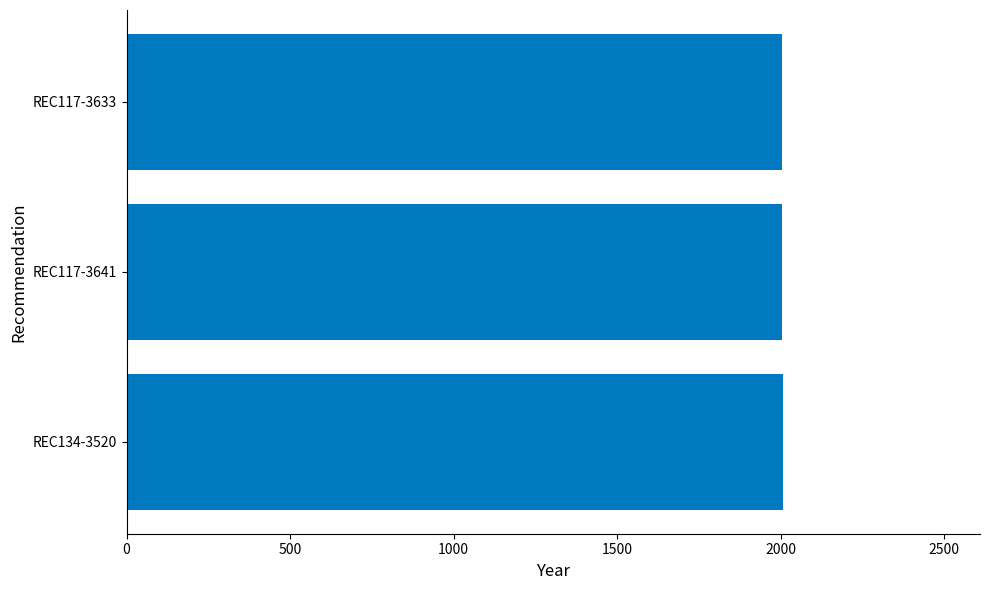

What is the minimum value shown in the chart?

2005